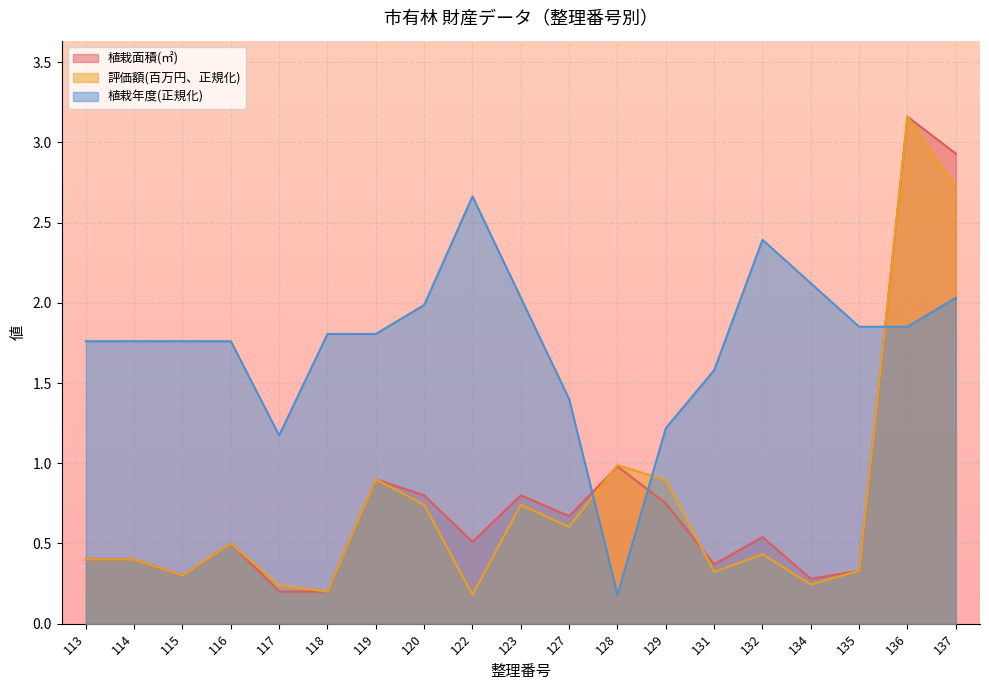

What is the sum of the 評価額(円) values at 129 and 135?

1.2